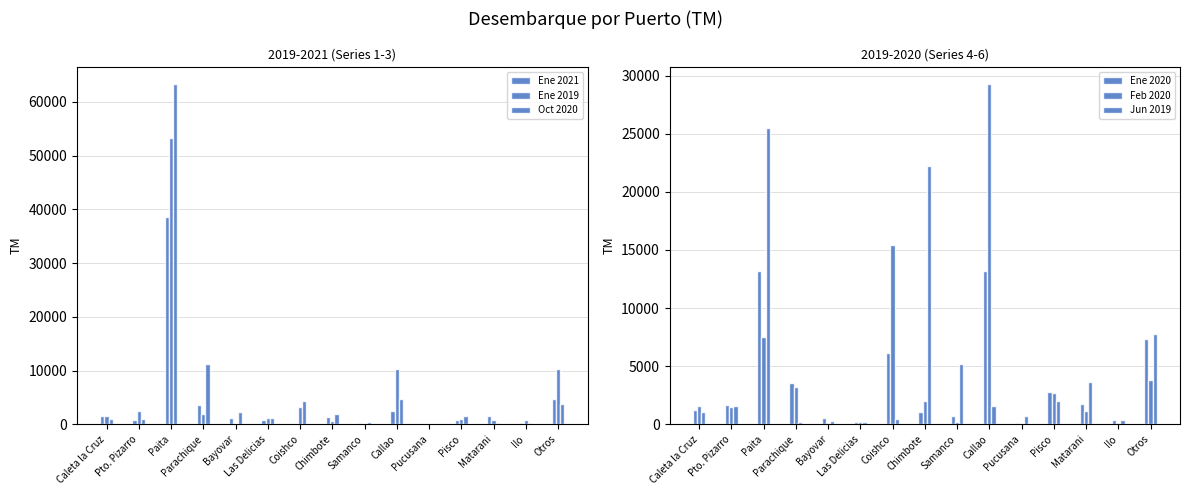

At Paita, list the series in order from smallest to largest.

Feb 2020, Ene 2020, Jun 2019, Ene 2021, Ene 2019, Oct 2020